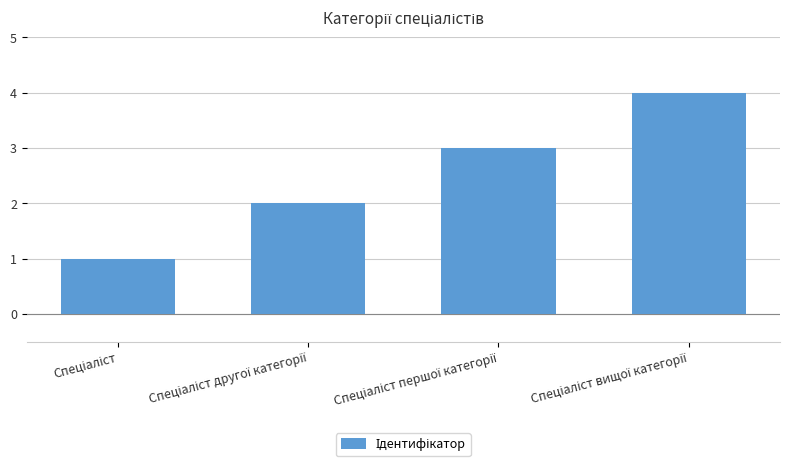

Count the values in the range 2 to 4.

3